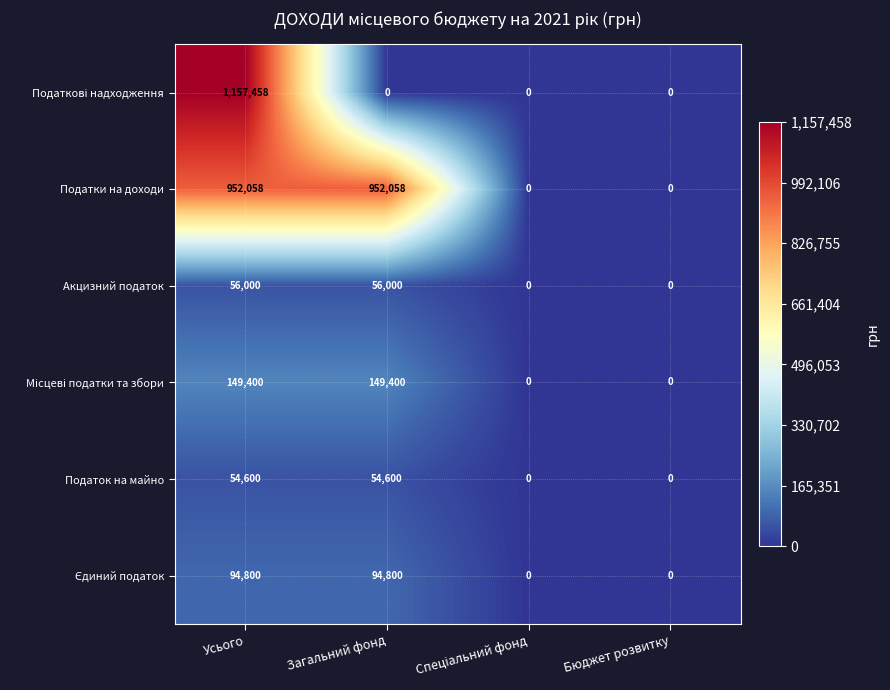

Is it true that Акцизний податок equals 56000 at Усього?

True